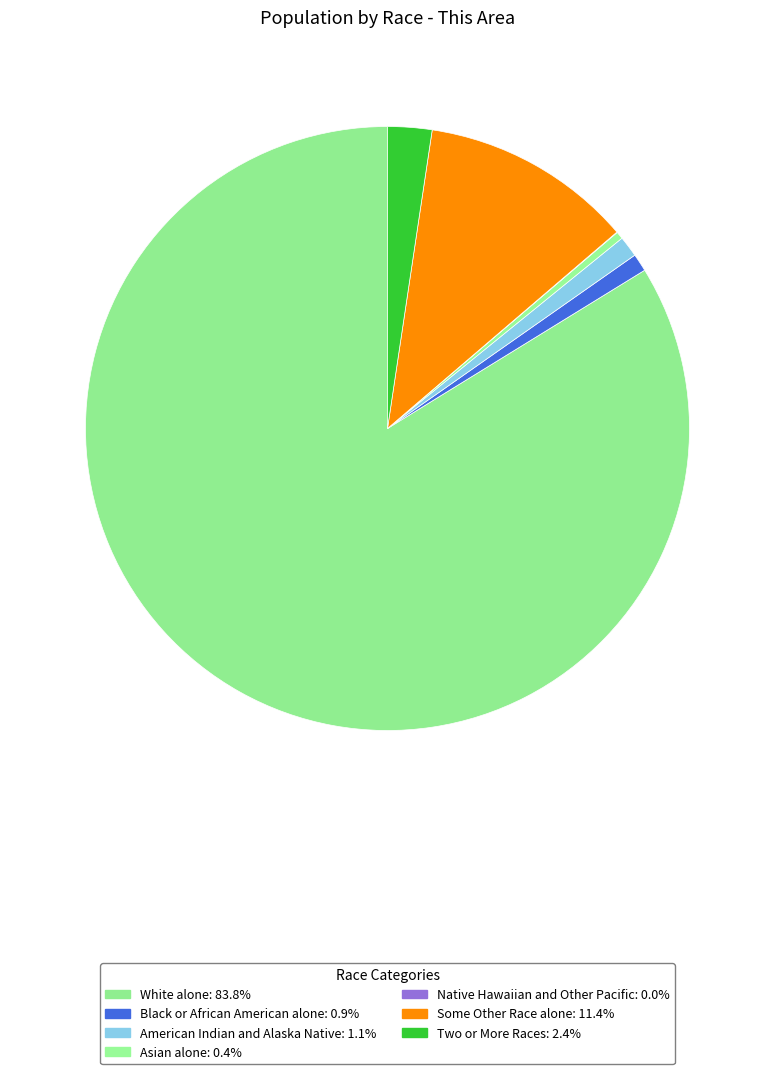

What is the ratio of the value at Some Other Race alone to the value at American Indian and Alaska Native?

10.1